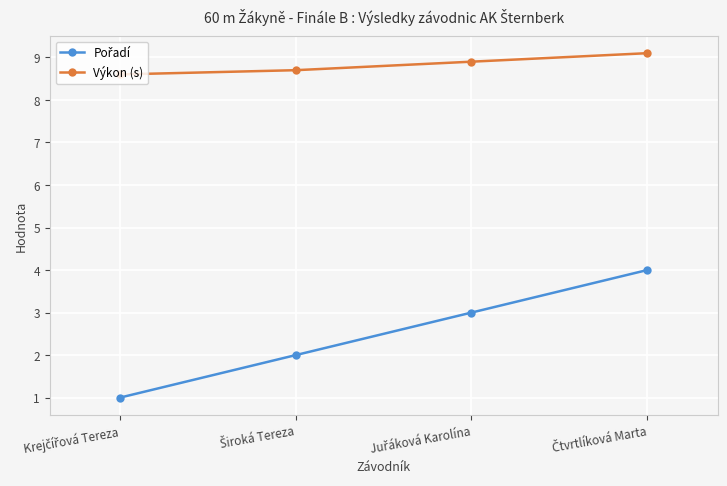

How many Výkon (s) values are between 8 and 9?

3